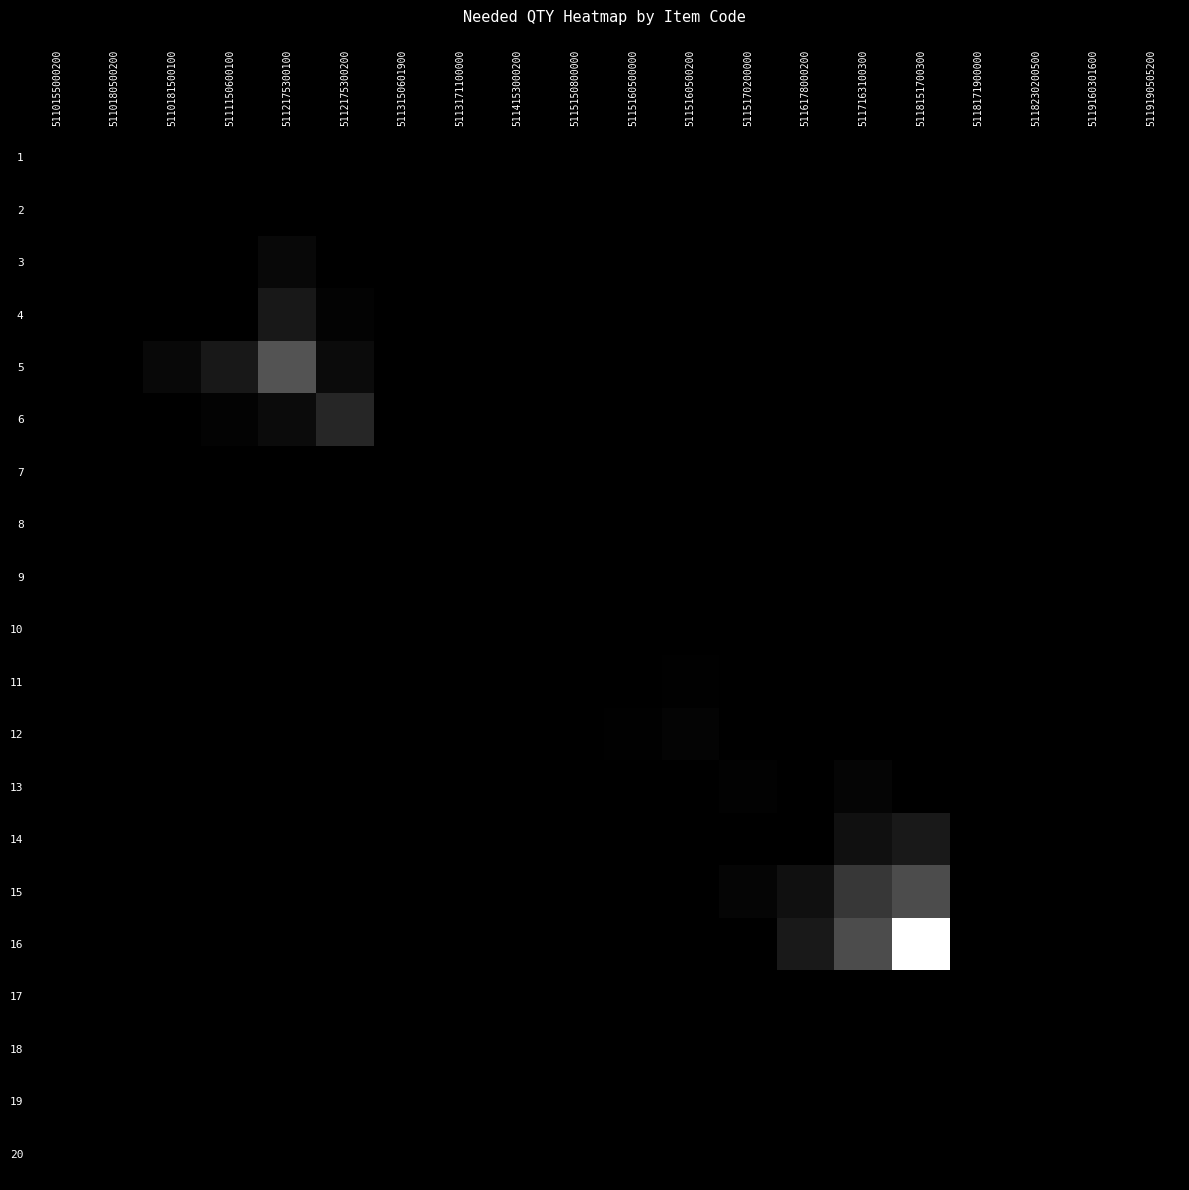

Between 5115170200000 and 5119190505200, which is larger?

5115170200000